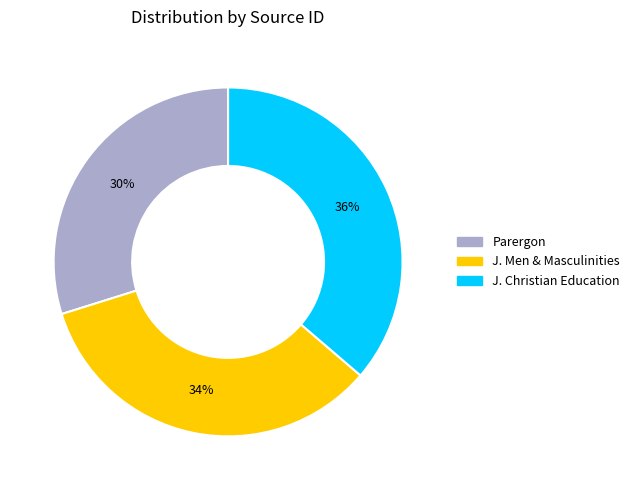

How many segments does this pie chart have?

3